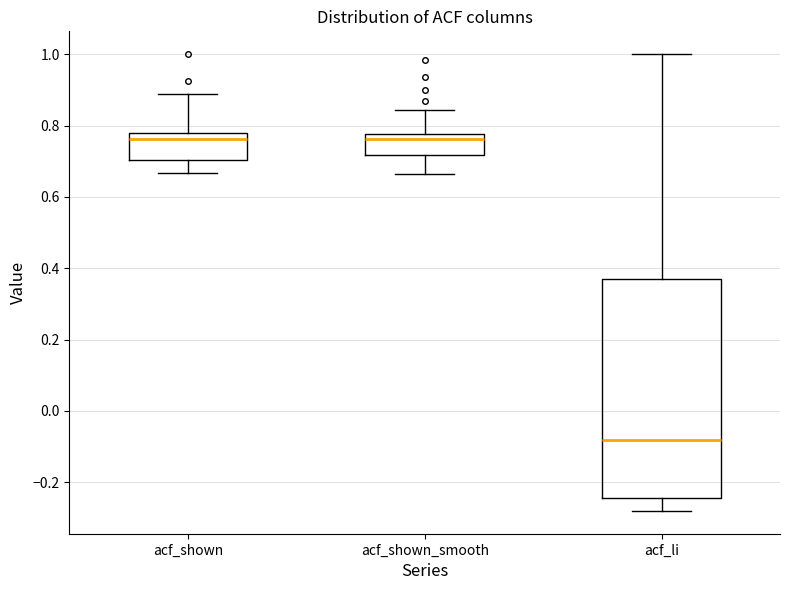

Reading left to right, read every box against the y-axis: the position of its median line, the range the box covers, and the ends of its whiskers. The values are not printed on the chart, so give them approximately, as read against the axis.

acf_shown: median 0.76, box 0.70 to 0.78, whiskers 0.66 to 0.88
acf_shown_smooth: median 0.76, box 0.72 to 0.78, whiskers 0.66 to 0.84
acf_li: median -0.08, box -0.24 to 0.38, whiskers -0.28 to 1.00